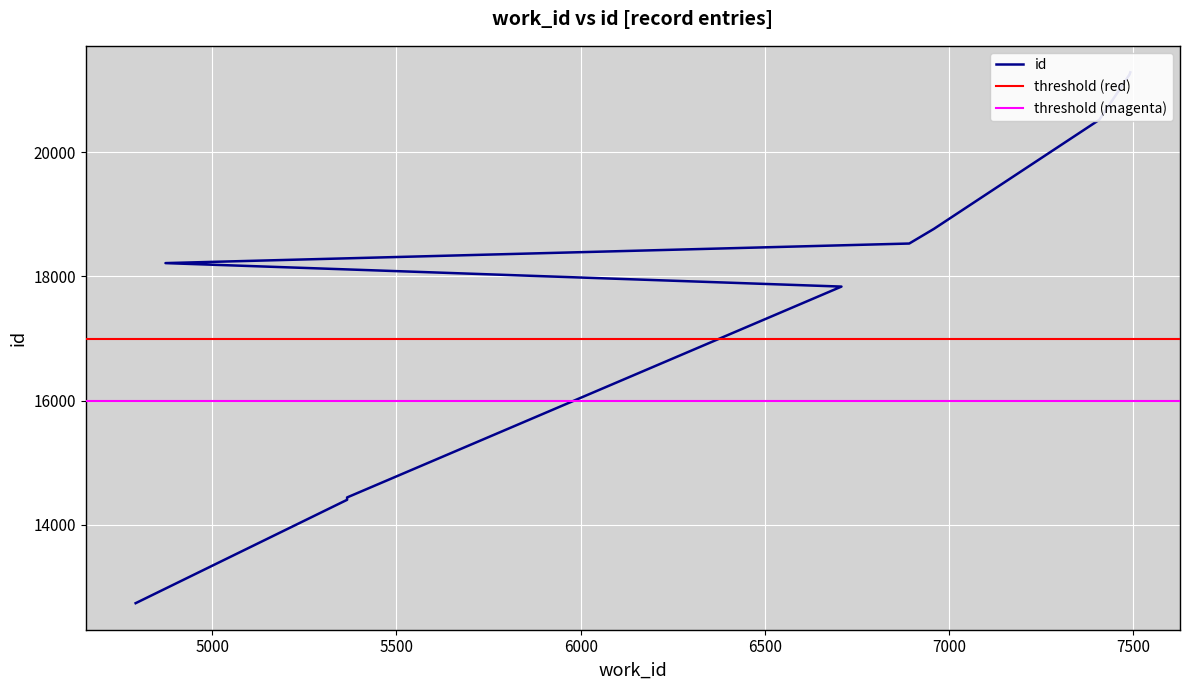

Read the value at 6959, to the nearest 50.

18750